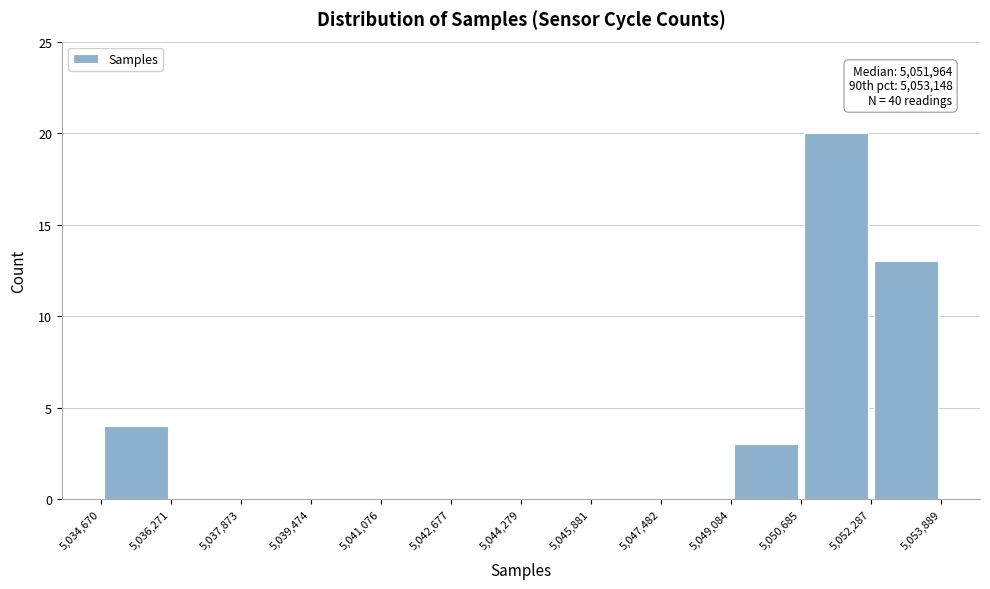

Over which range of the x-axis is the bar tallest?

5,050,685 to 5,052,287